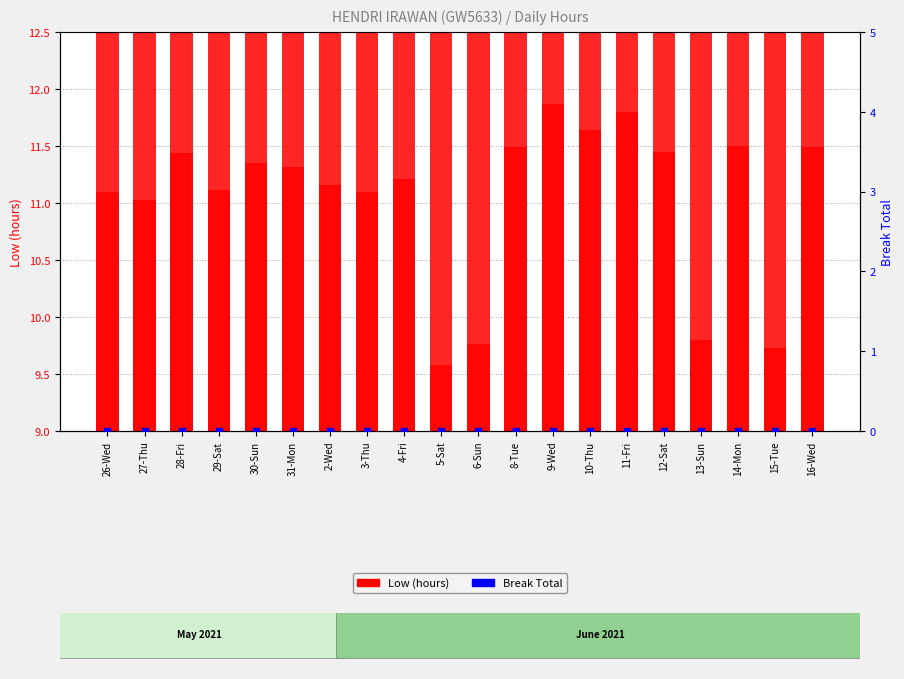

Is the value of Low (hours) at 5-Sat greater than the value of Break Total at 6-Sun?

Yes